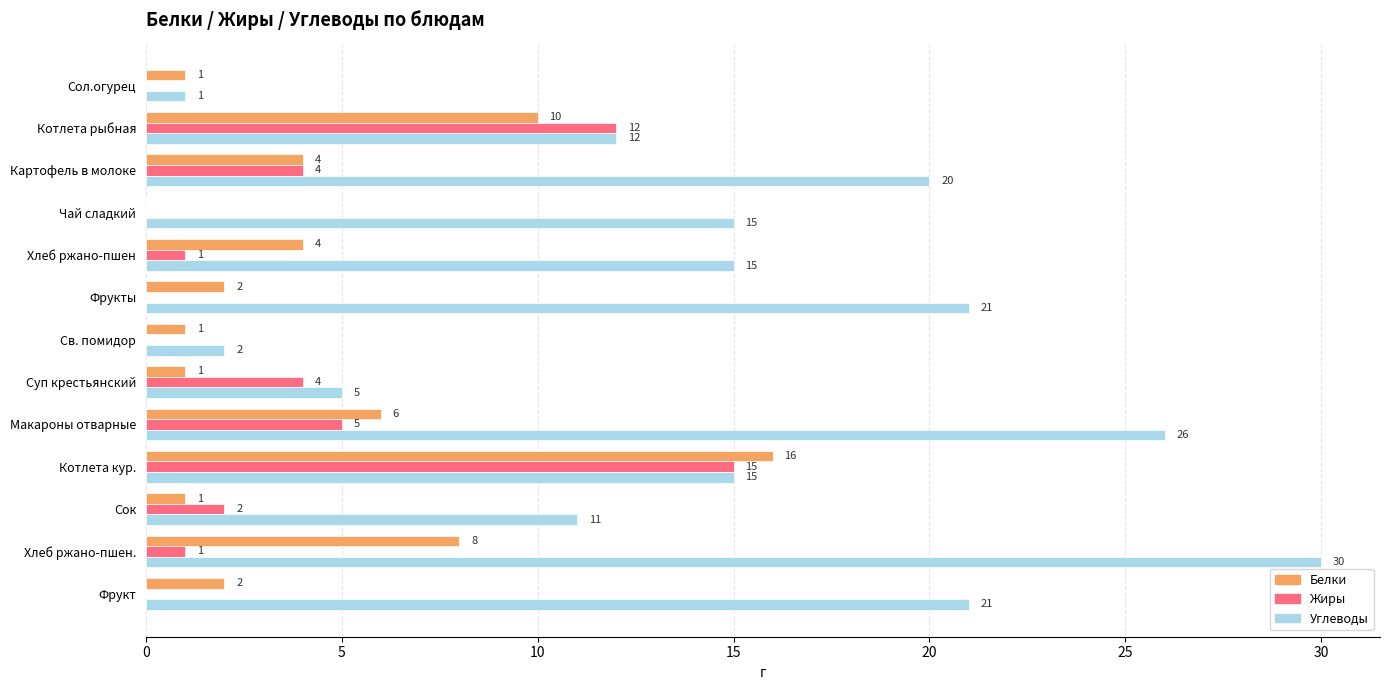

Is it true that Углеводы equals 21 at Фрукты?

True